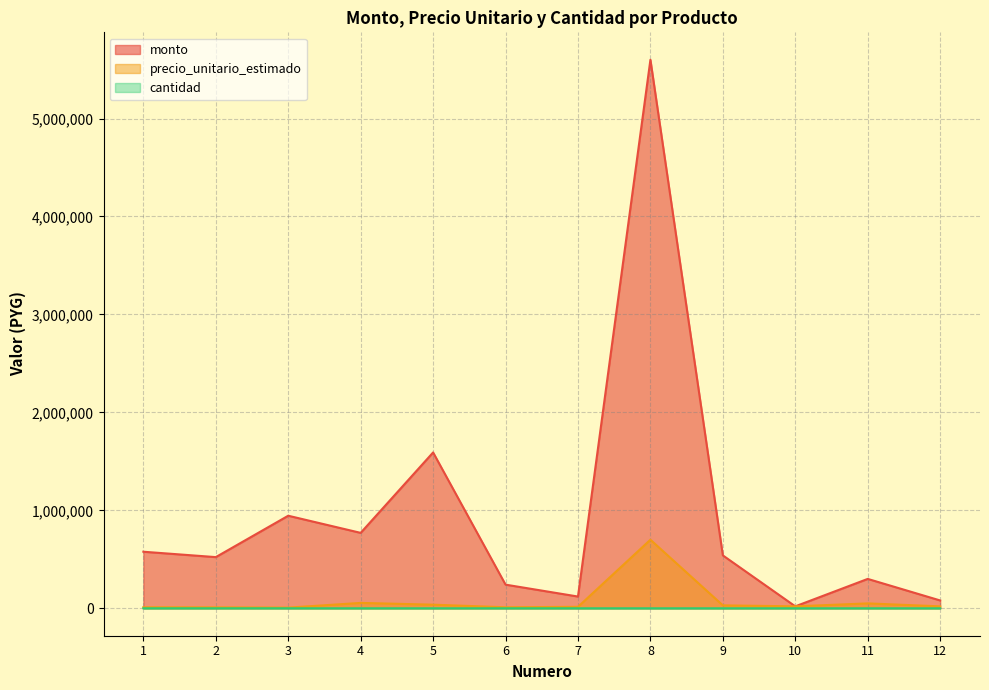

How many lines are shown in the chart?

3